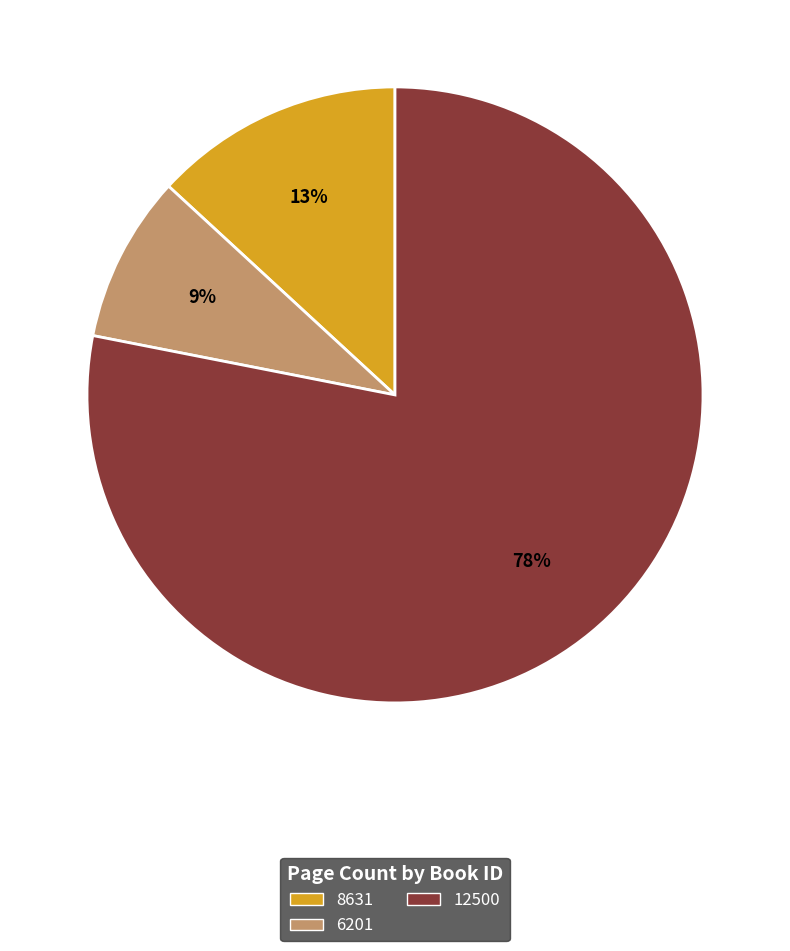

Rank the categories by value from lowest to highest.

6201, 8631, 12500